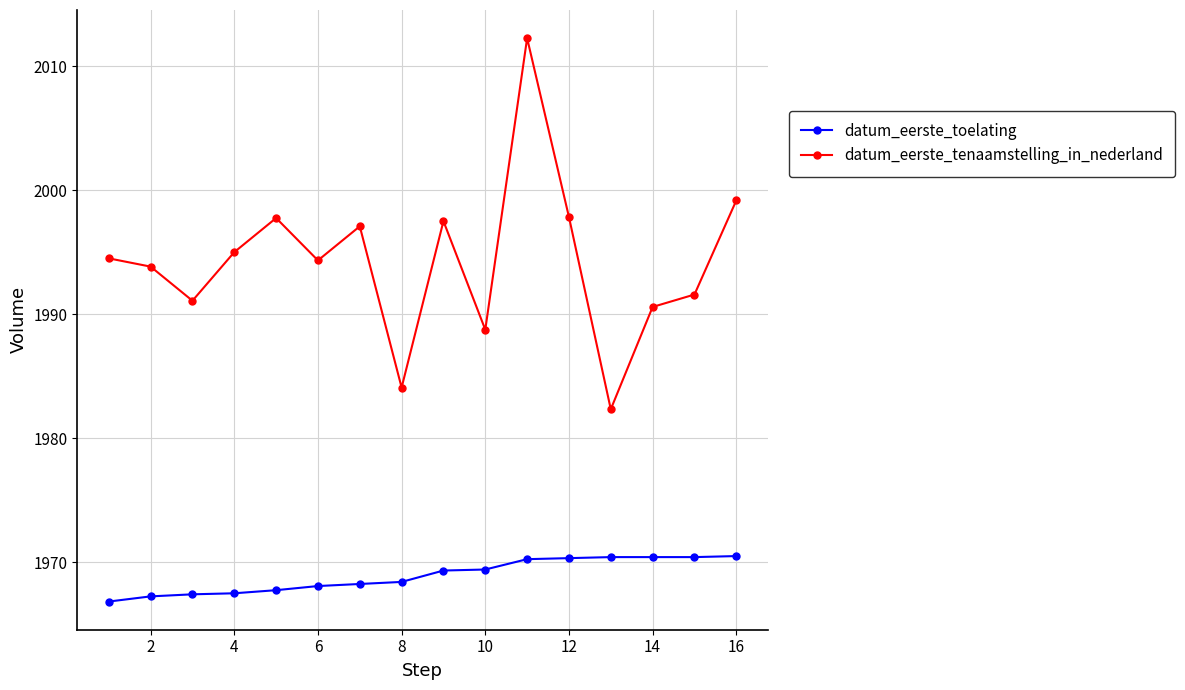

In datum_eerste_tenaamstelling_in_nederland, how many points are higher than both neighbors (excluding endpoints)?

4